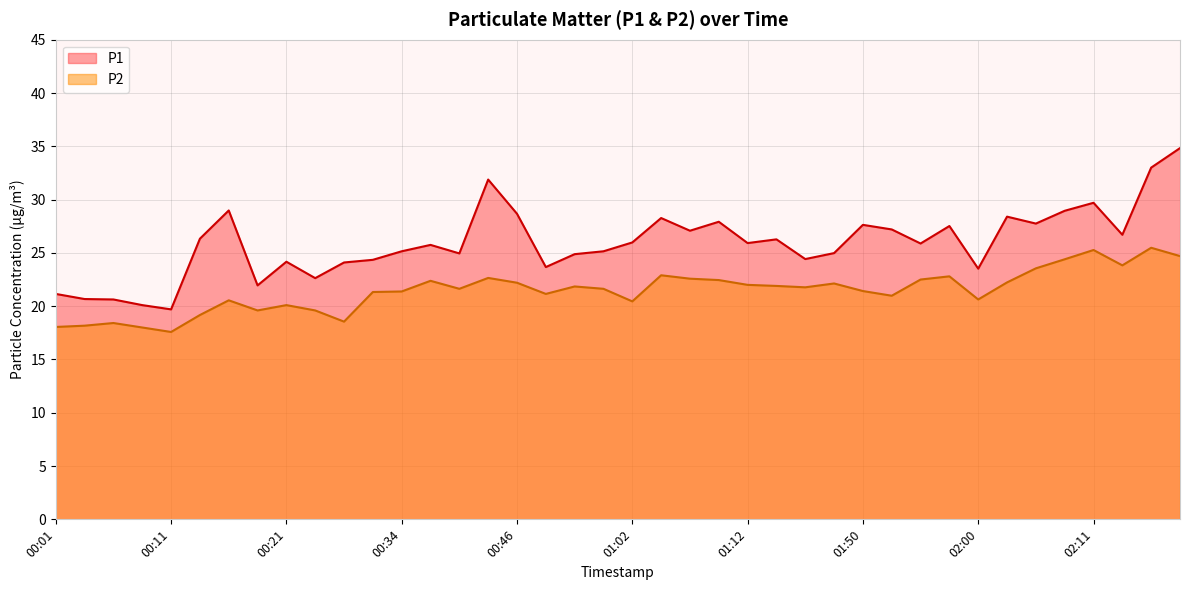

Does the chart display data point markers on the line(s)?

No